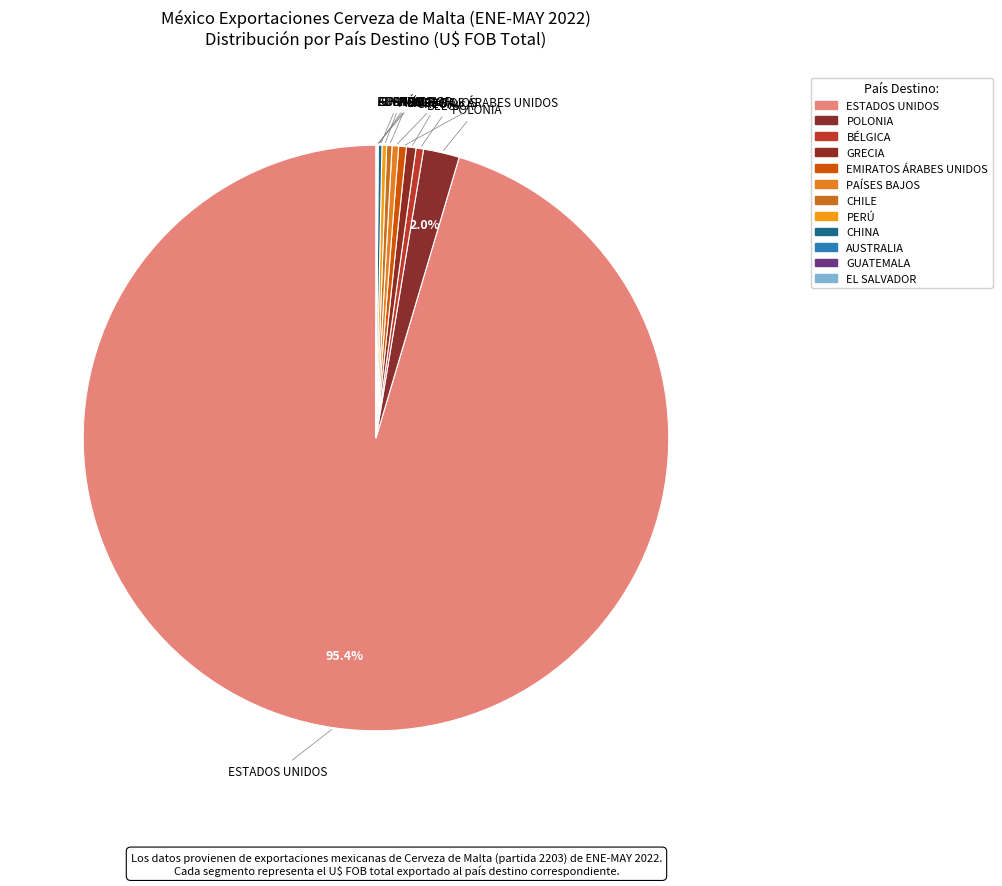

Is there a majority slice in this chart?

Yes